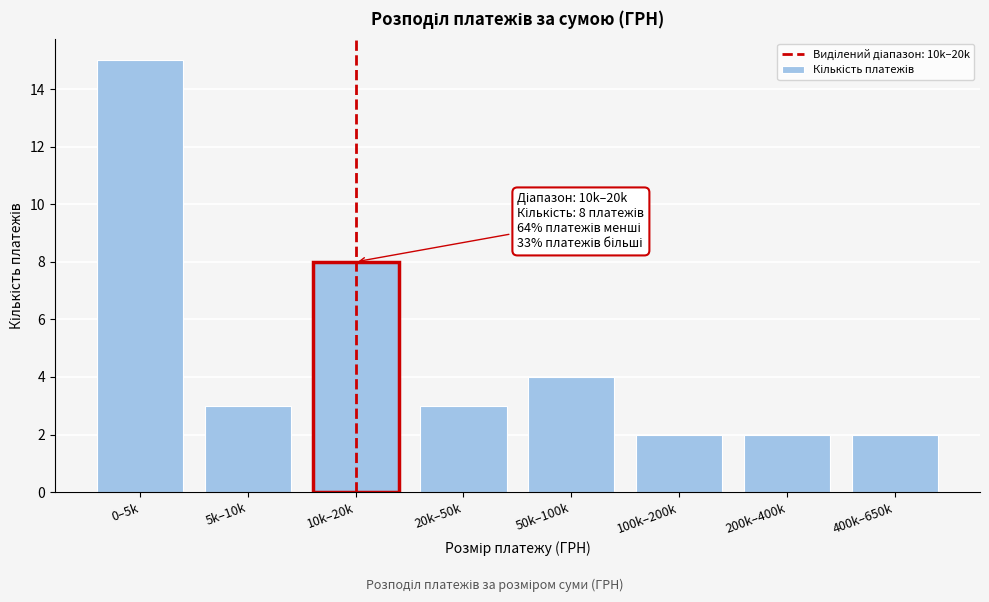

Reading right to left, transcribe all the data shown in this chart.

2	2	2	4	3	8	3	15